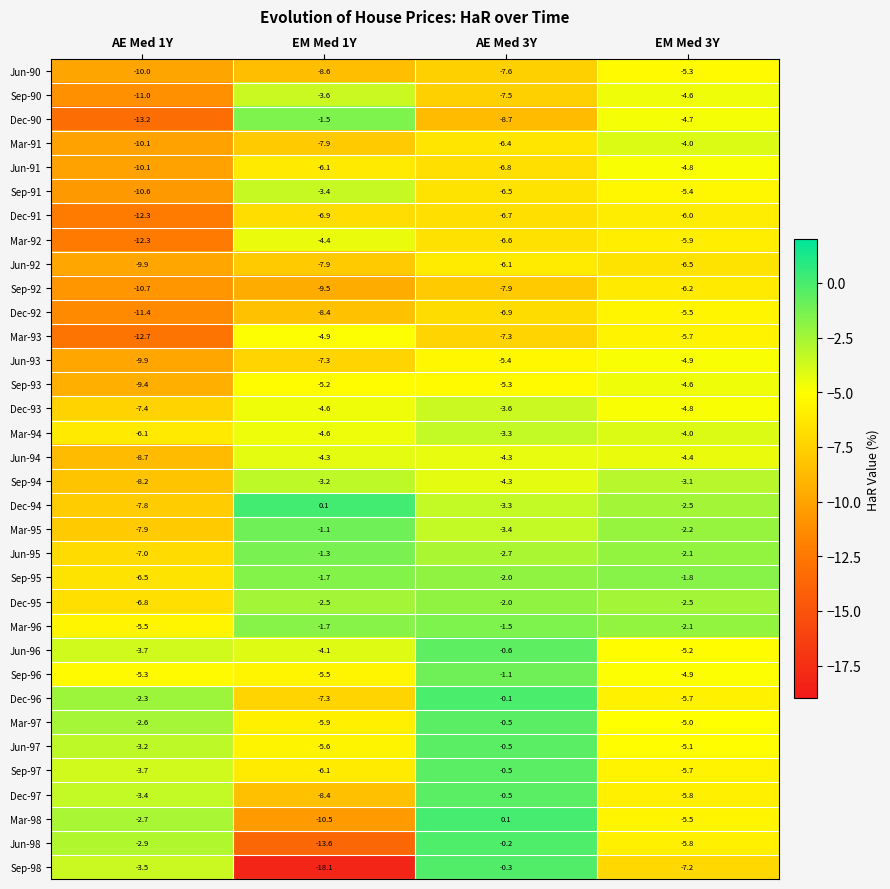

Which series has the widest spread of values?

Sep-98